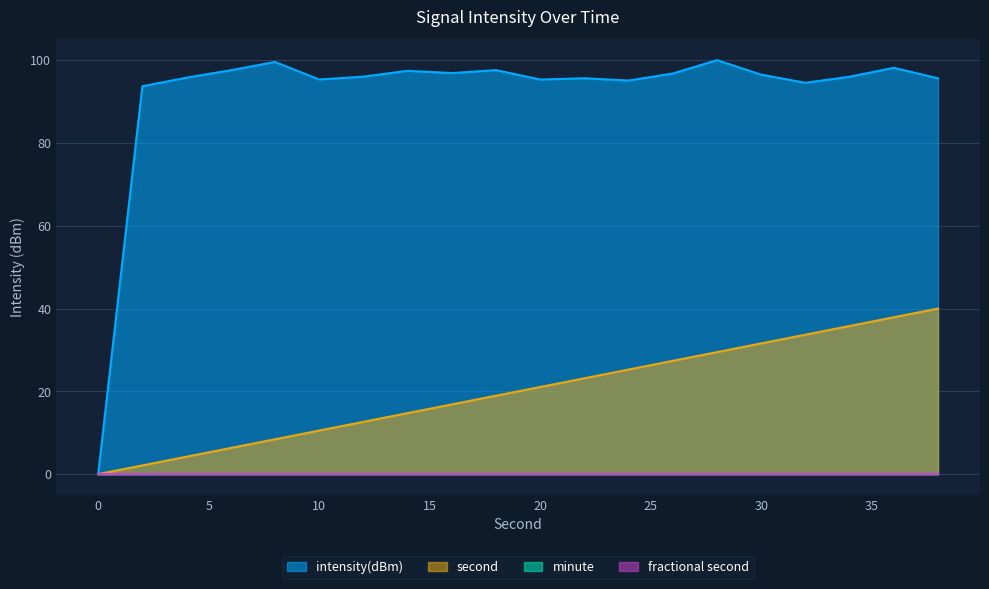

How many lines are shown in the chart?

4